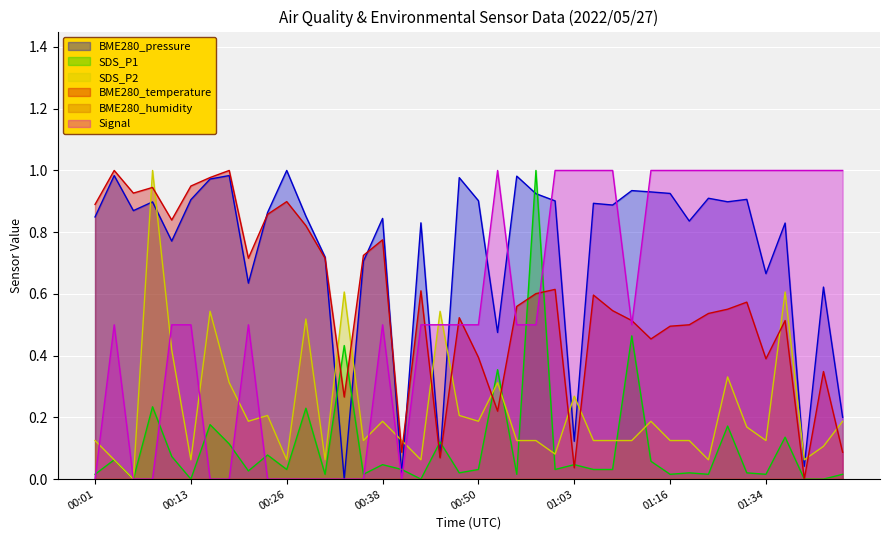

Does the chart display data point markers on the line(s)?

No